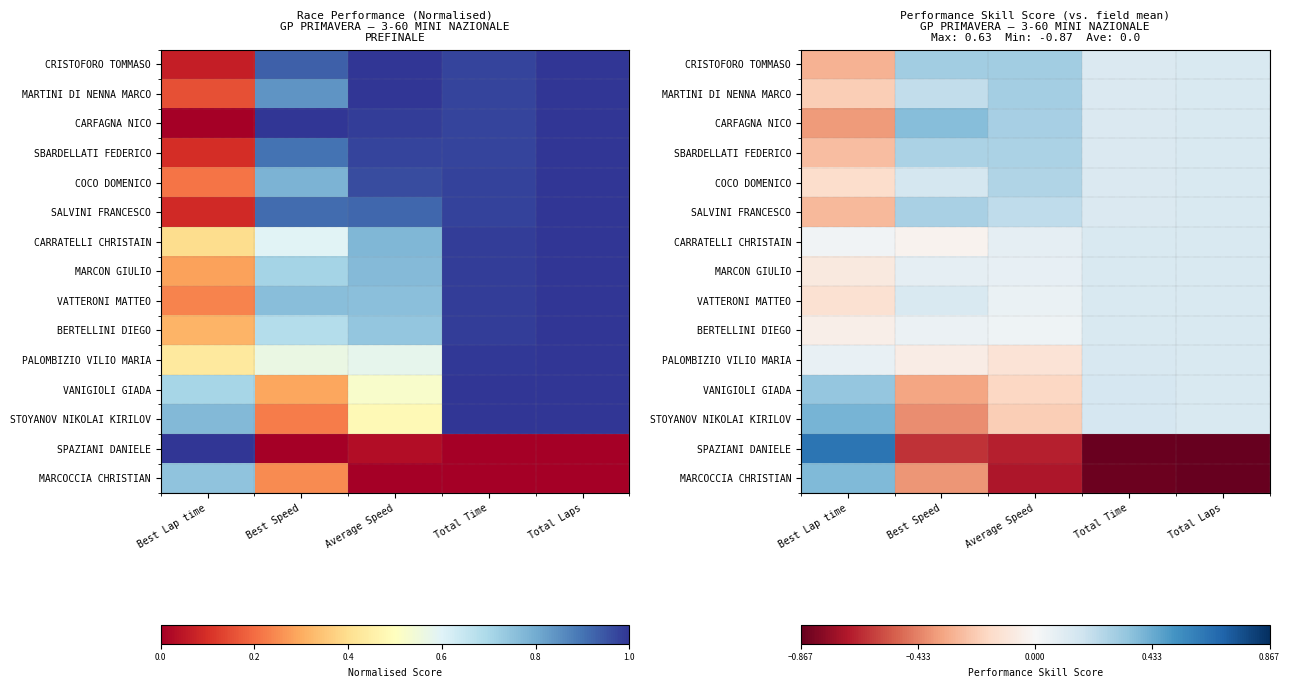

Rank the series by their maximum value, from highest to lowest.

SPAZIANI DANIELE, STOYANOV NIKOLAI KIRILOV, MARCOCCIA CHRISTIAN, CARFAGNA NICO, VANIGIOLI GIADA, CRISTOFORO TOMMASO, MARTINI DI NENNA MARCO, SALVINI FRANCESCO, SBARDELLATI FEDERICO, COCO DOMENICO, PALOMBIZIO VILIO MARIA, BERTELLINI DIEGO, VATTERONI MATTEO, CARRATELLI CHRISTAIN, MARCON GIULIO